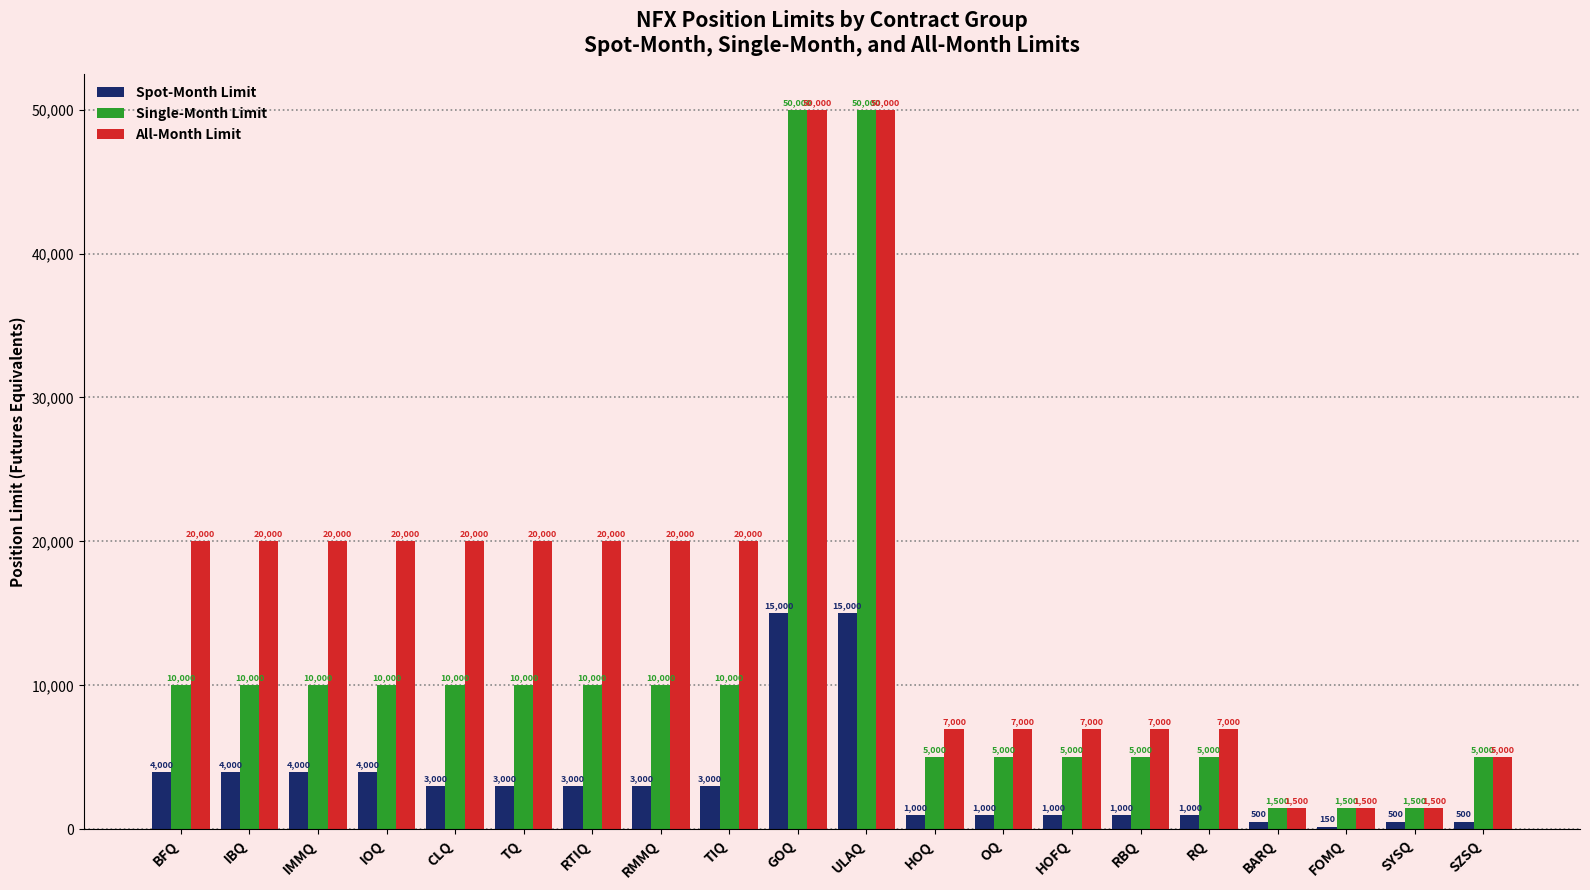

What is the sum of all All-Month Limit values?

324500